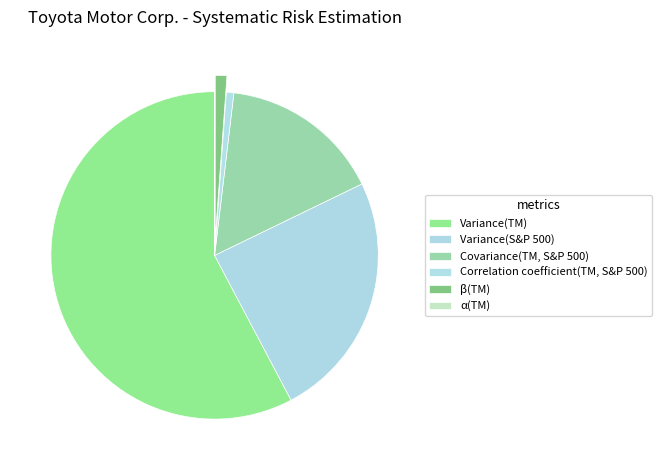

Does Variance(TM) account for over 50% of the chart?

Yes